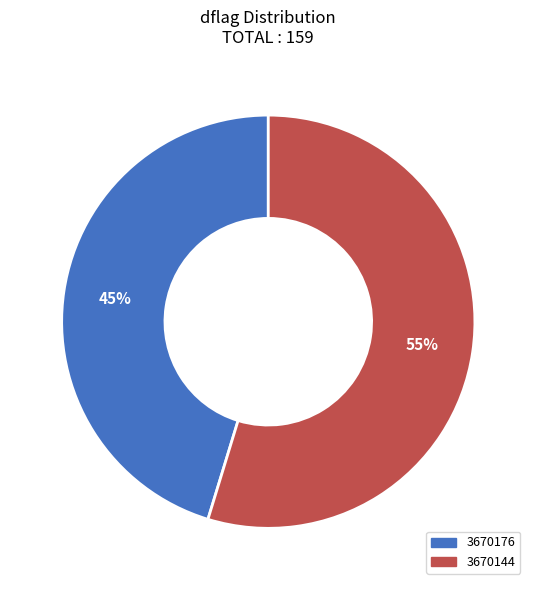

Rank the categories by value from highest to lowest.

3670144, 3670176